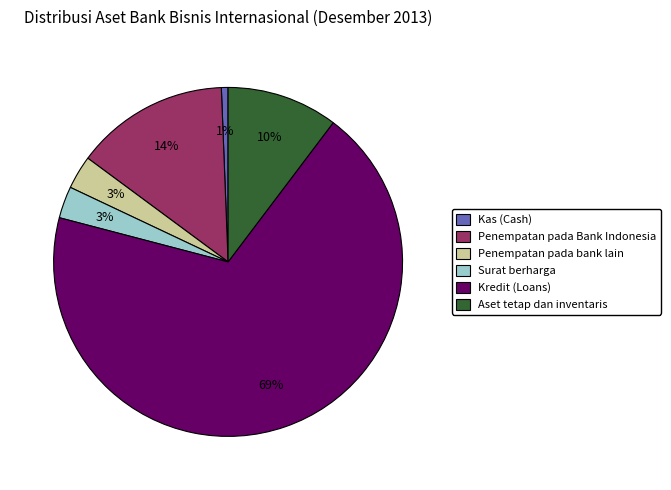

What percentage is the Aset tetap dan inventaris slice, to the nearest percent?

10%